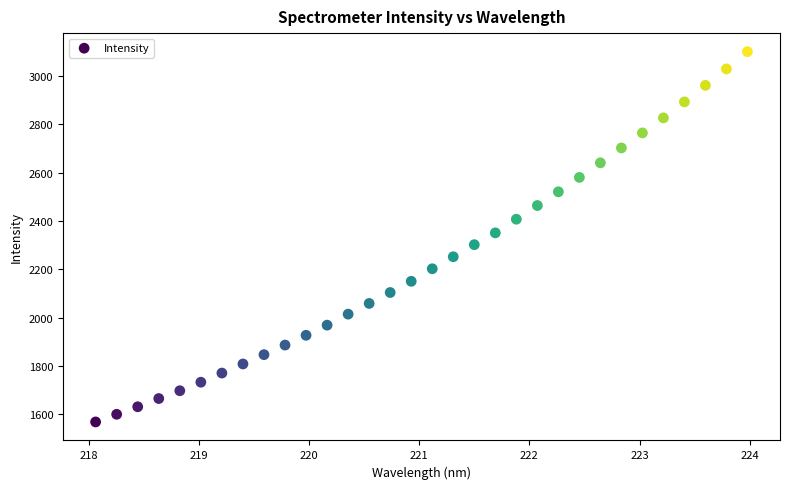

What is the range of Y values (max minus min)?

1534.1